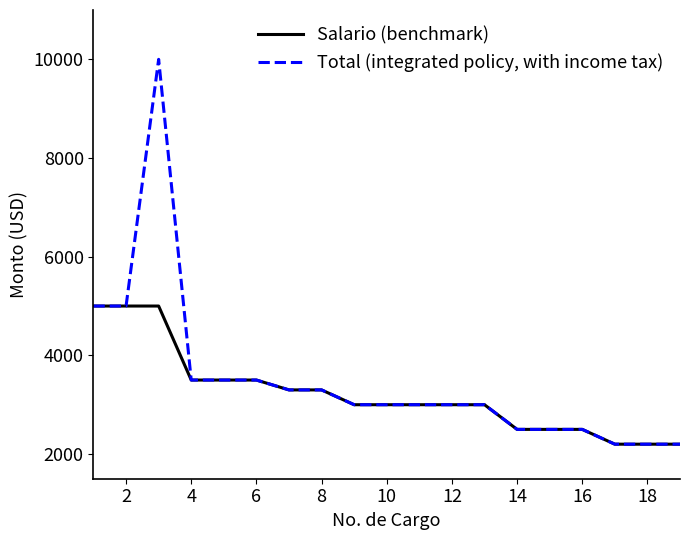

Rank the series by their maximum value, from lowest to highest.

Salario (benchmark), Total (integrated policy, with income tax)